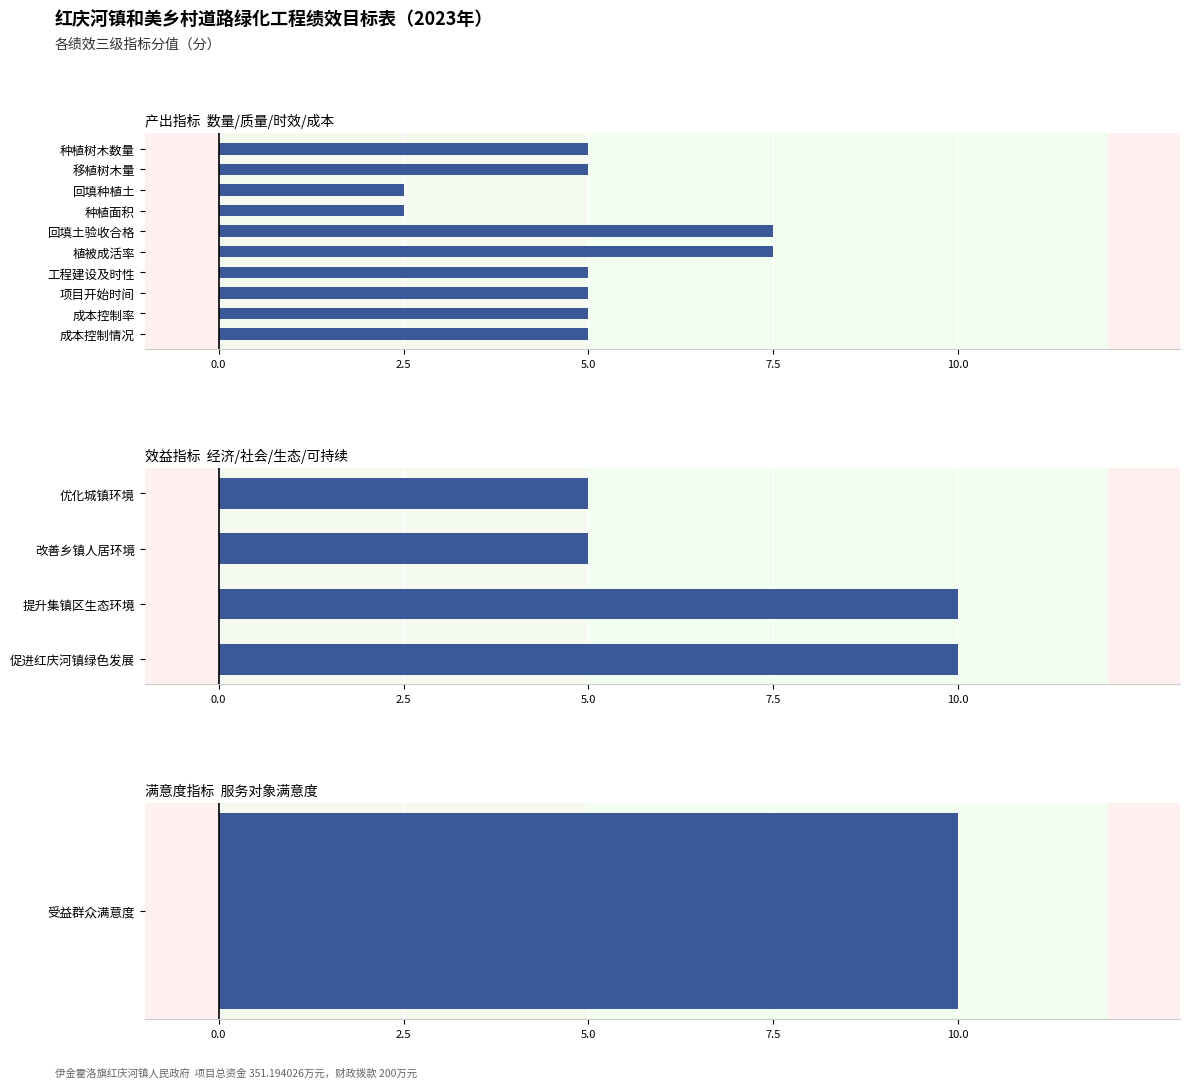

What value does the data have at 促进红庆河镇绿色发展?

10.0